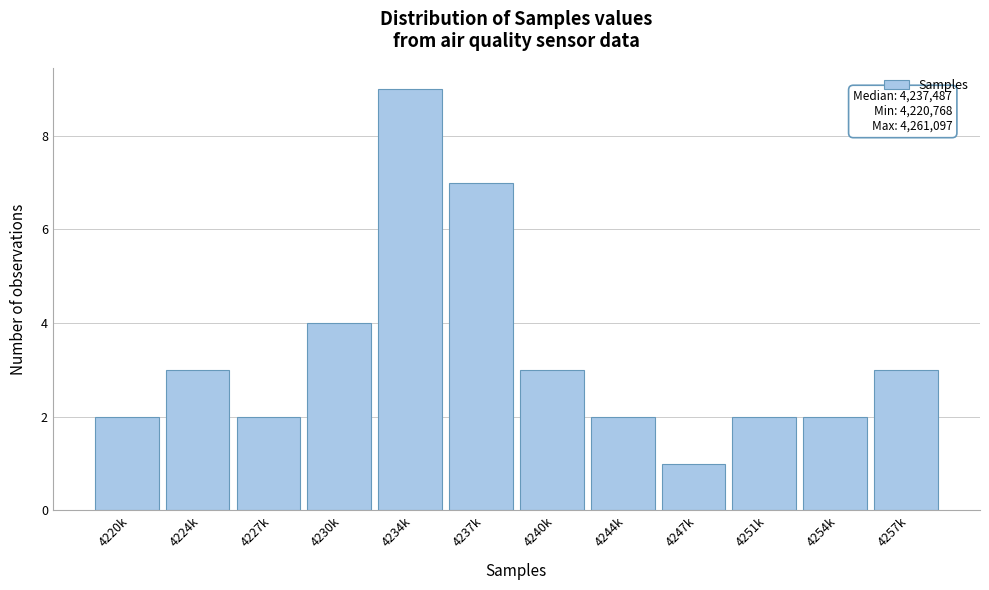

Reading right to left, what are all the values shown in this chart?

4257k=3	4254k=2	4251k=2	4247k=1	4244k=2	4240k=3	4237k=7	4234k=9	4230k=4	4227k=2	4224k=3	4220k=2